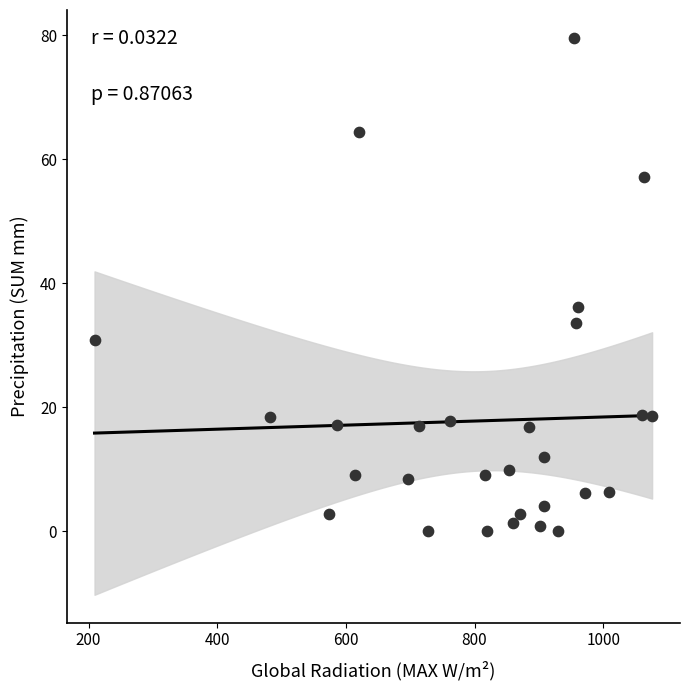

What Y value in the scatter plot is closest to 39?

36.2